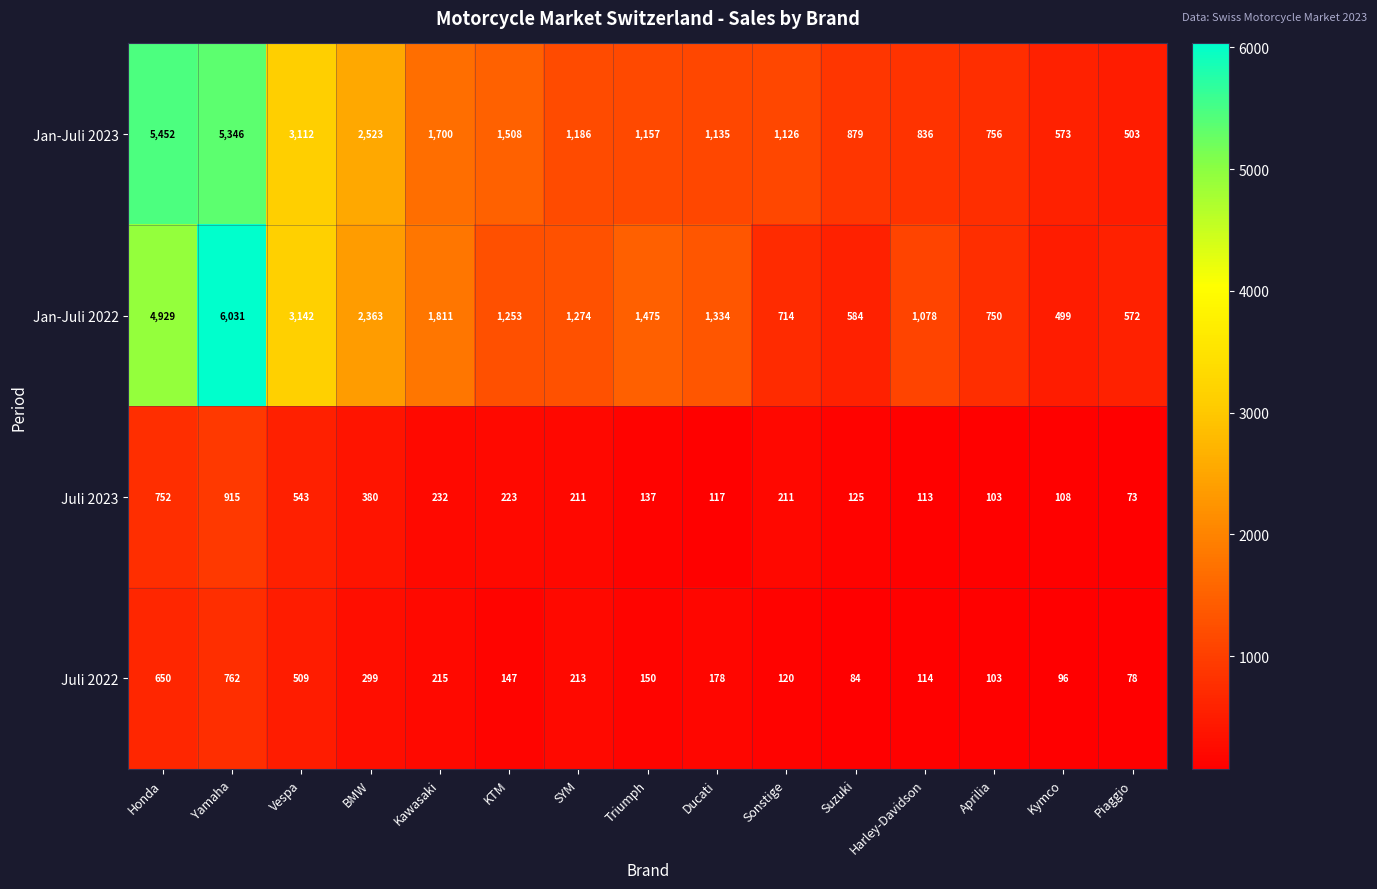

How many categories are shown in the chart?

15